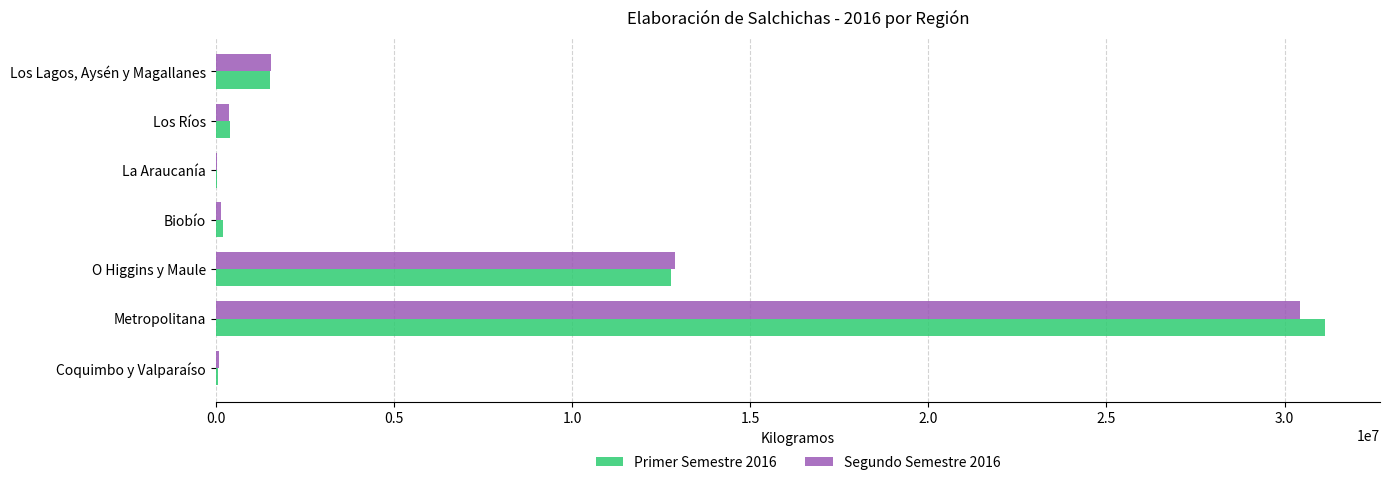

The value of Segundo Semestre 2016 at O Higgins y Maule is 17782552. True or false?

False